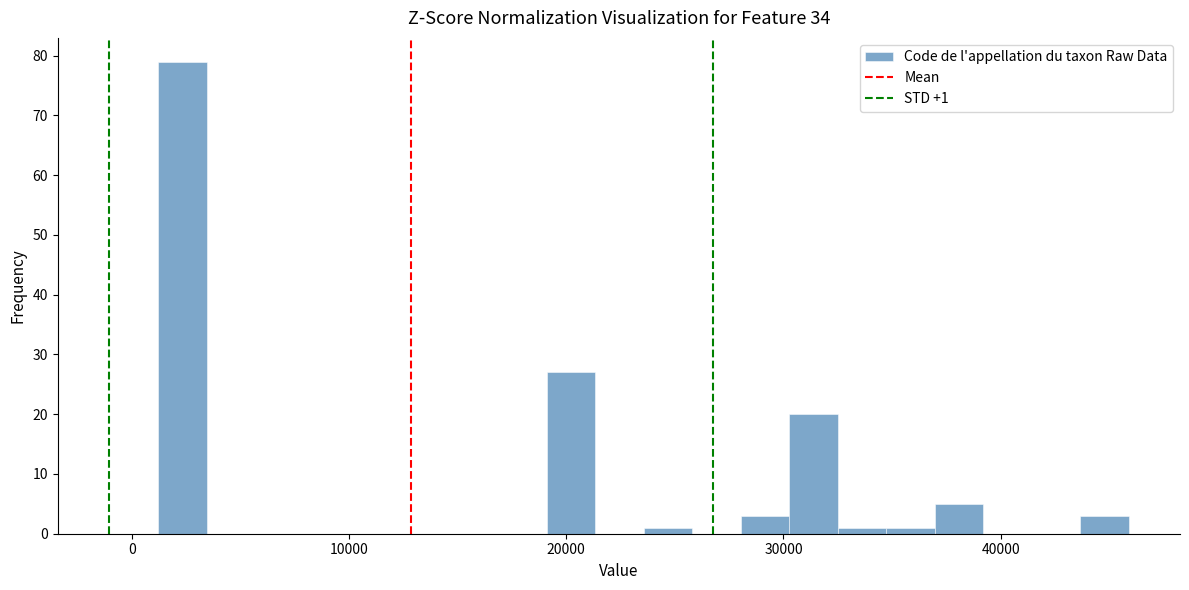

Around what value on the x-axis is the tallest bar? Give the approximate position of its centre, as read against the axis.

2000